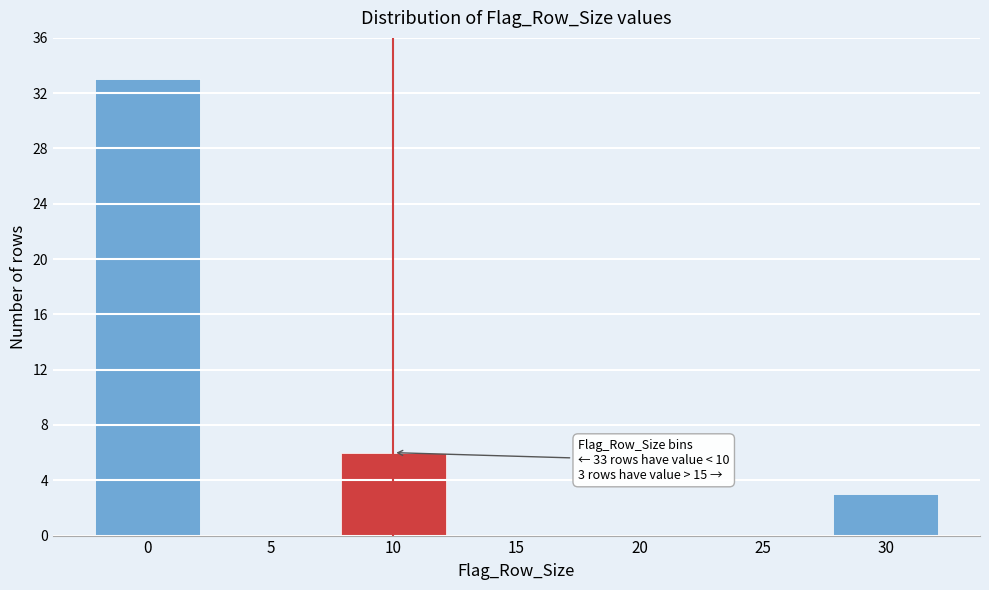

Reading left to right, what are all the values shown in this chart?

0=33	5=0	10=6	15=0	20=0	25=0	30=3